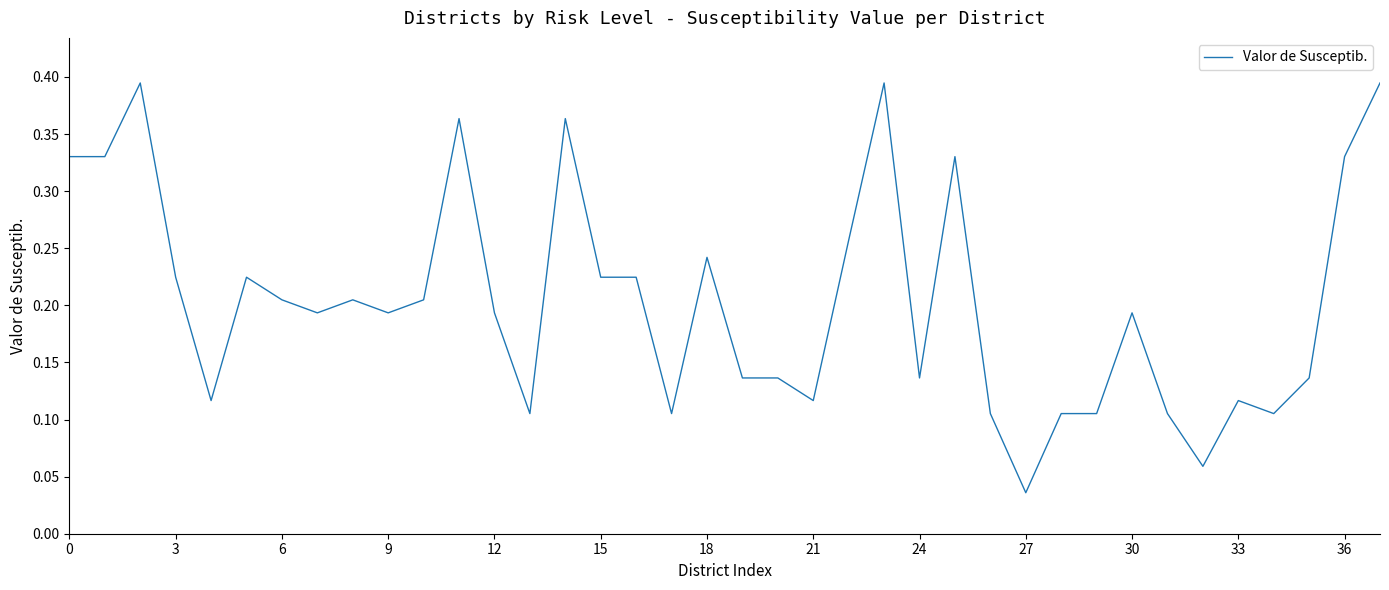

True or false: there are more than 1 points higher than both neighbors.

True